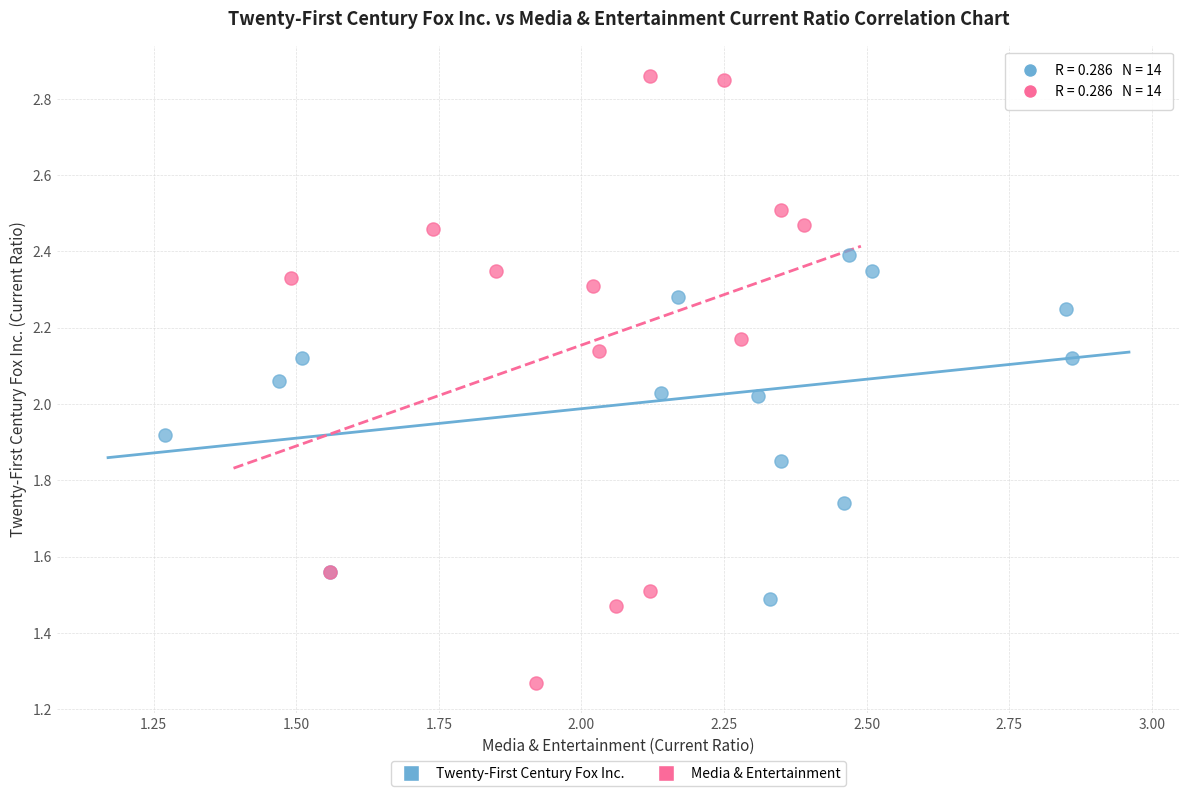

Which series contains the lowest Y value?

Media & Entertainment